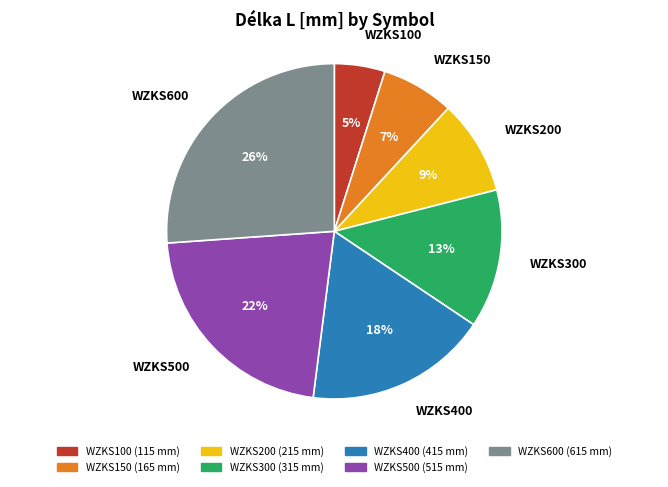

To the nearest percent, what portion does WZKS300 represent?

13%